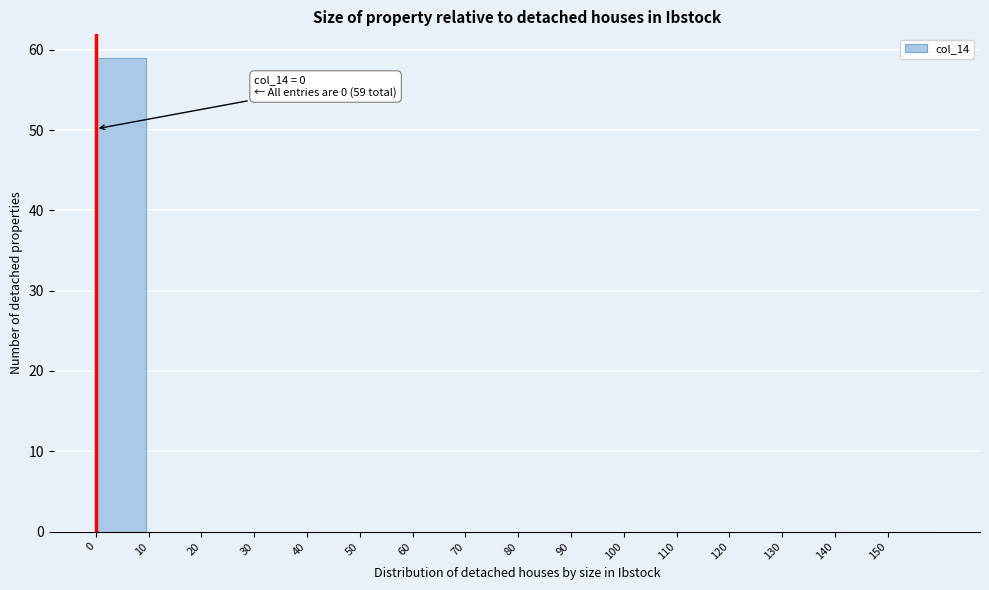

Which range on the x-axis has the tallest bar?

0 to 10